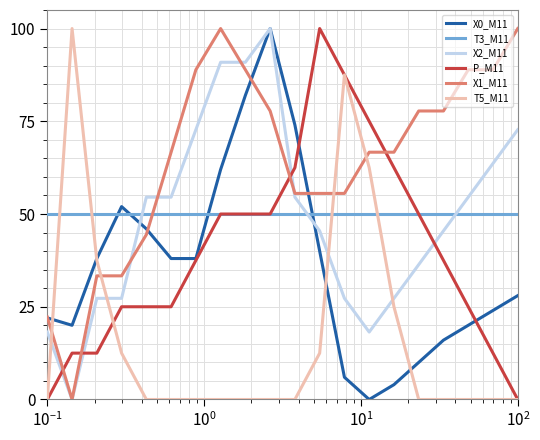

True or false: X2_M11 and T5_M11 cross at least once.

True